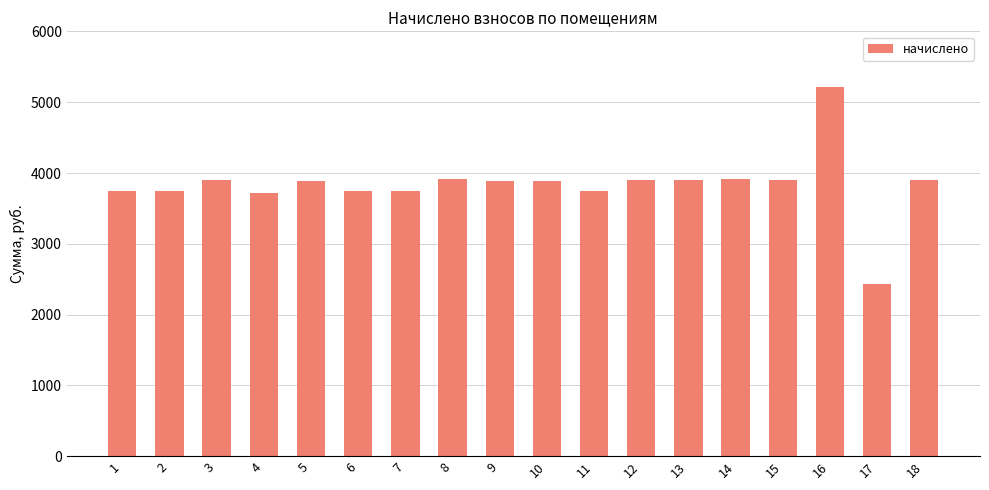

True or false: the data shows 3902.9 at 3.

True